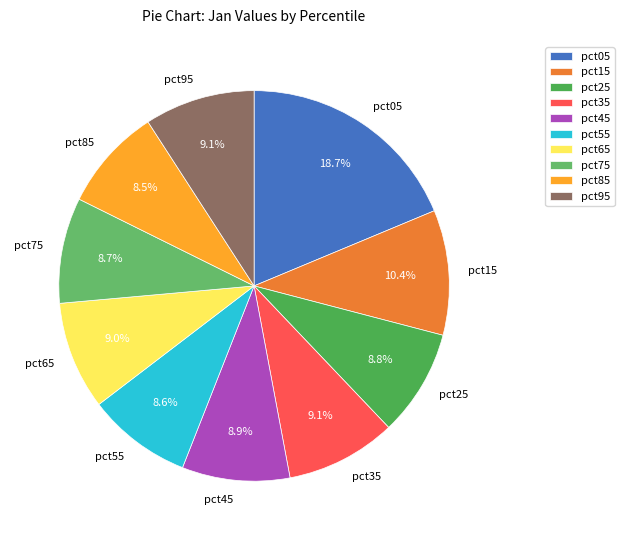

Count the number of slices in the pie.

10